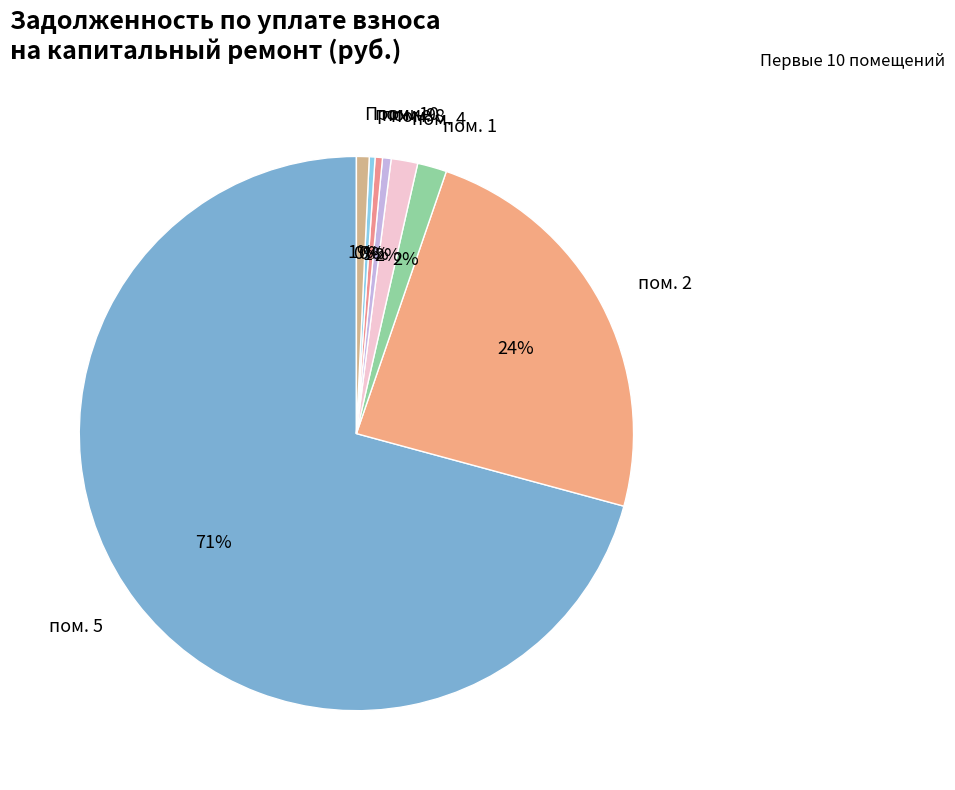

Is there a majority slice in this chart?

Yes